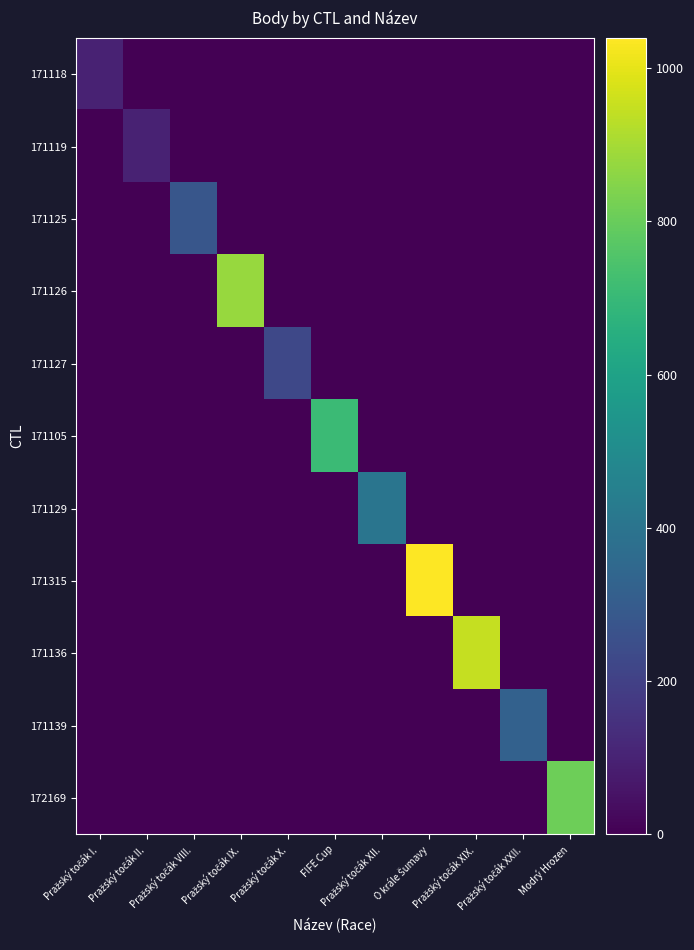

Count the number of data series in this chart.

11